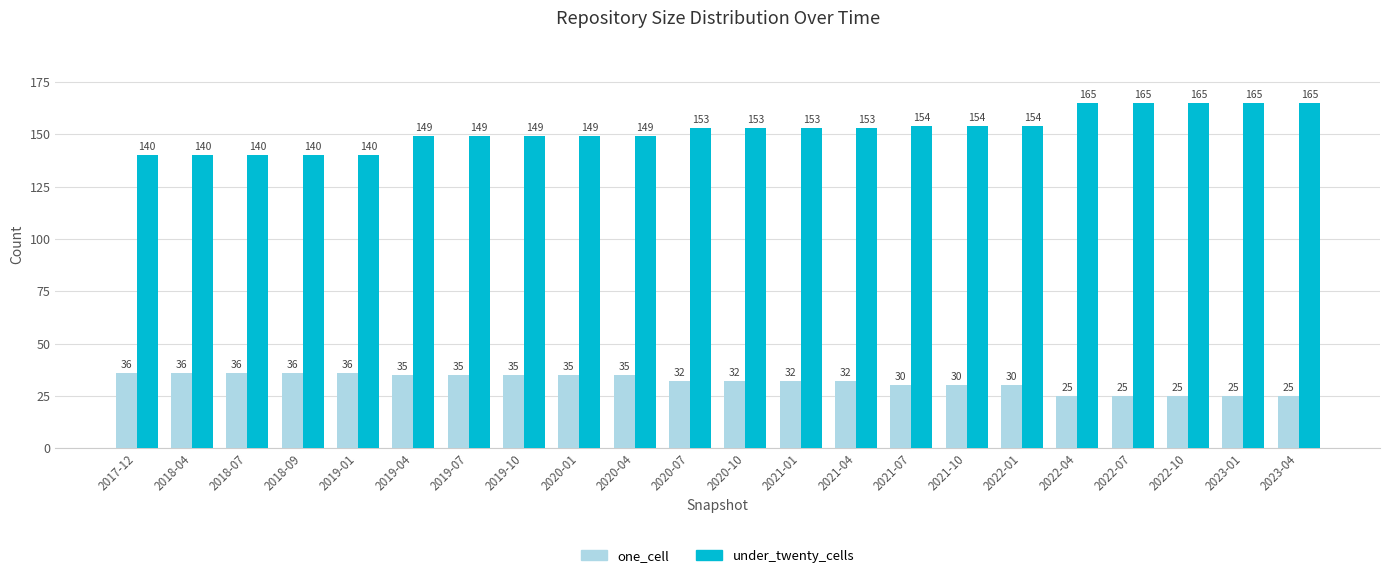

Between 2020-01 and 2020-10, which series saw the biggest shift?

under_twenty_cells